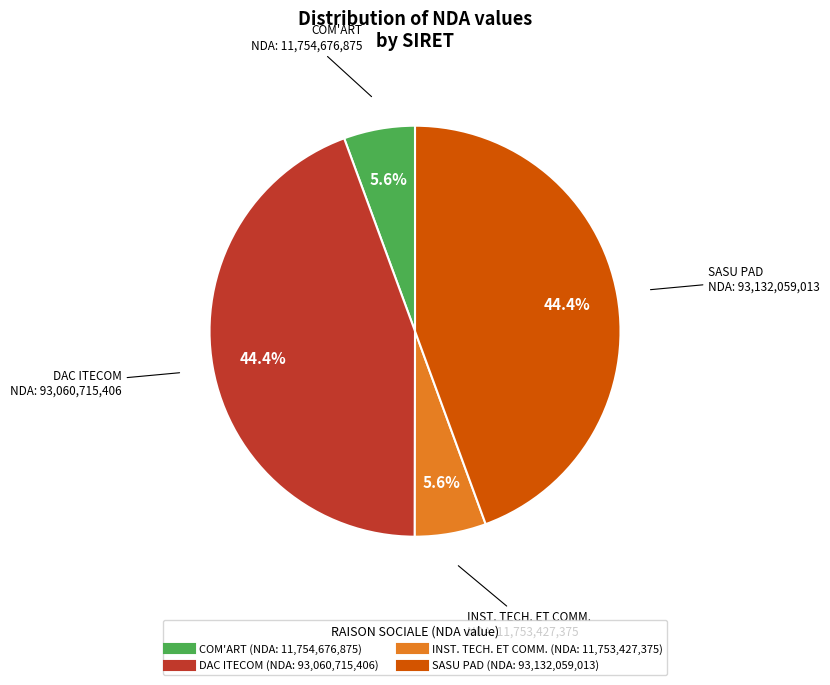

Does any single category account for the majority?

No